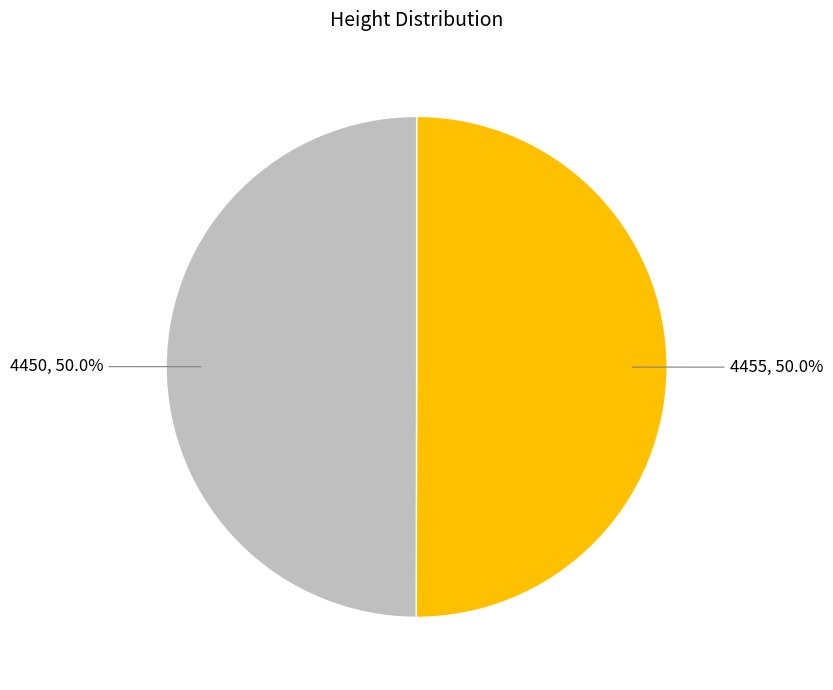

Count the number of slices in the pie.

2